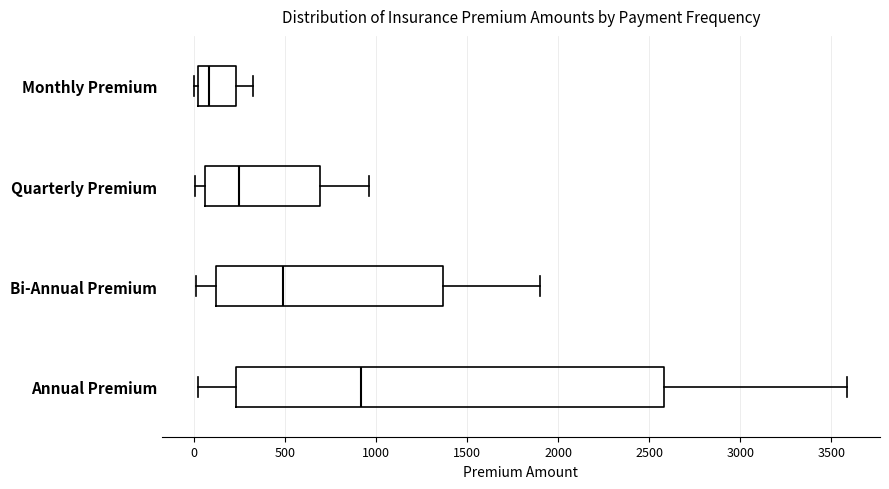

Reading bottom to top, read every box against the x-axis: the position of its median line, the range the box covers, and the ends of its whiskers. The values are not printed on the chart, so give them approximately, as read against the axis.

Annual Premium: median 900, box 250 to 2600, whiskers 0 to 3600
Bi-Annual Premium: median 500, box 100 to 1350, whiskers 0 to 1900
Quarterly Premium: median 250, box 50 to 700, whiskers 0 to 950
Monthly Premium: median 100, box 0 to 250, whiskers 0 (just left of the box's left edge) to 300